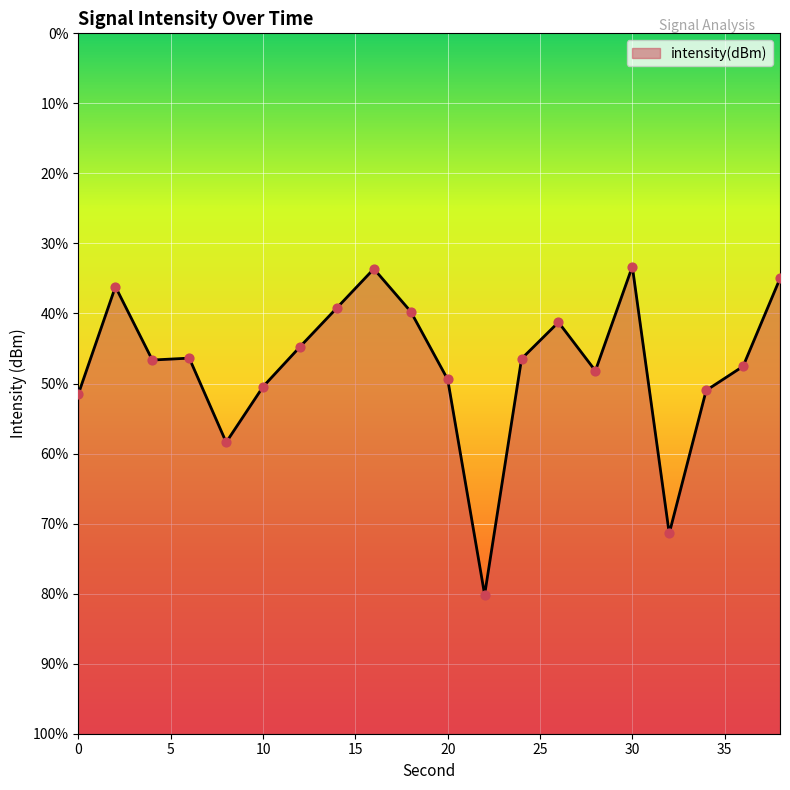

What is the change in value from 8 to 38?

+9.4